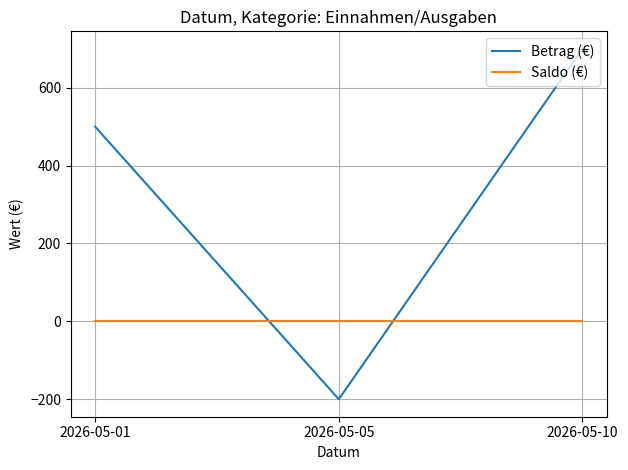

Rank the series by their maximum value, from lowest to highest.

Saldo (€), Betrag (€)